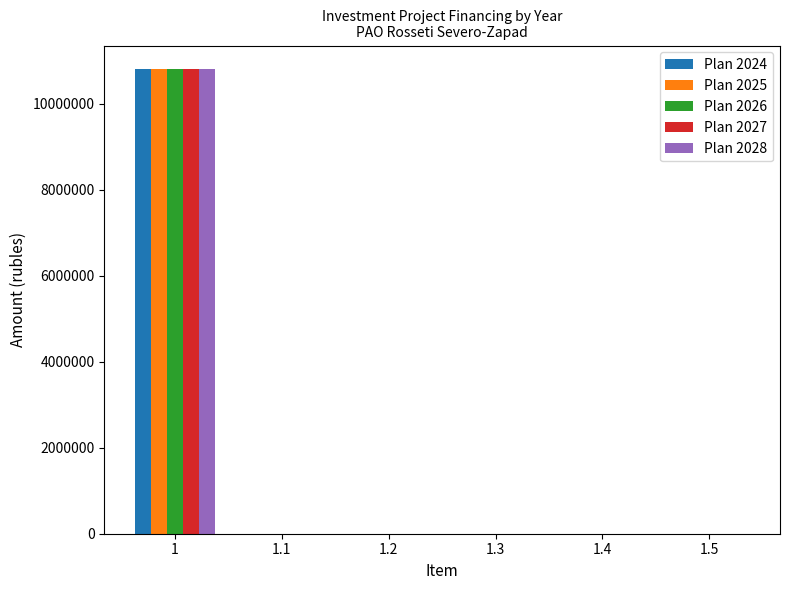

The value of Plan 2027 at 1 is 2385999. True or false?

False